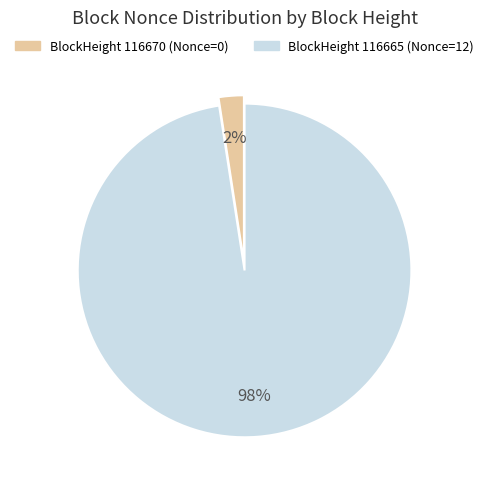

Is there any slice that represents more than half of the pie?

Yes